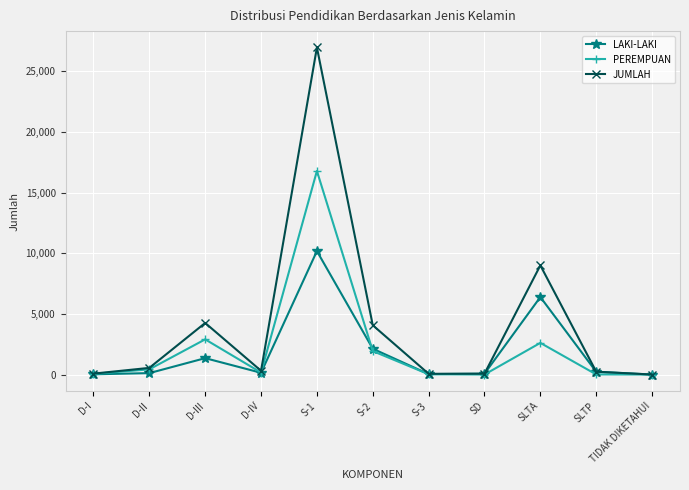

Between D-III and SD, which series saw the biggest shift?

JUMLAH